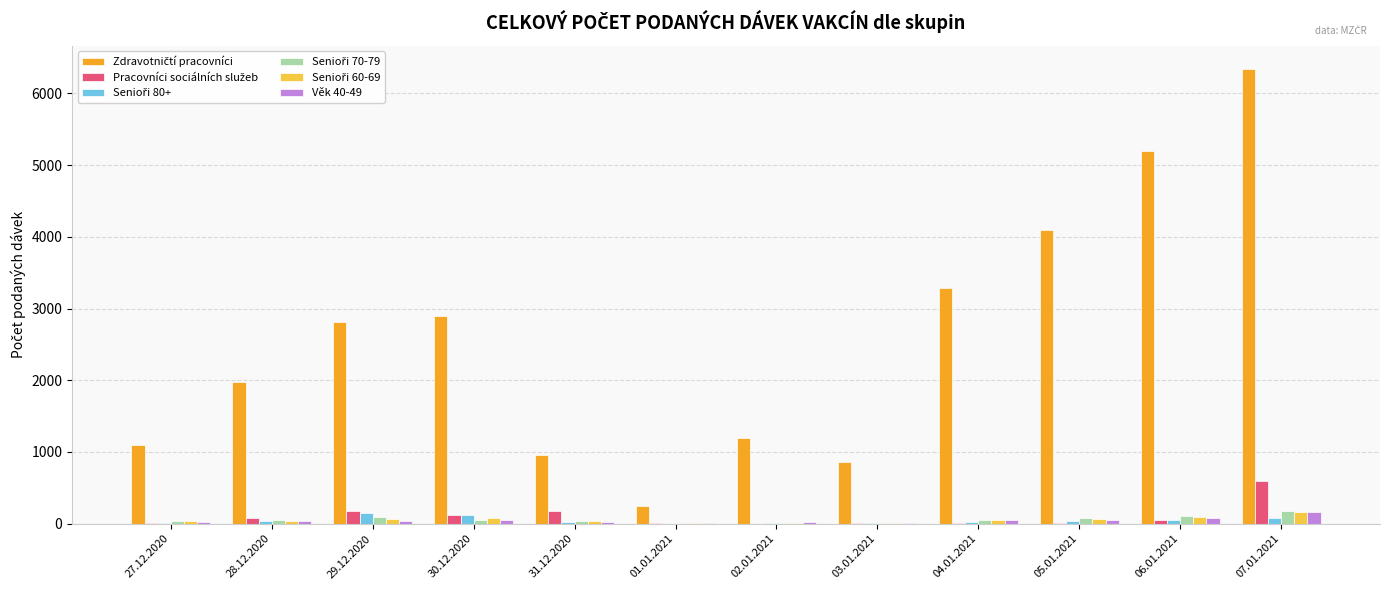

At which category is the sum across all series the highest?

07.01.2021